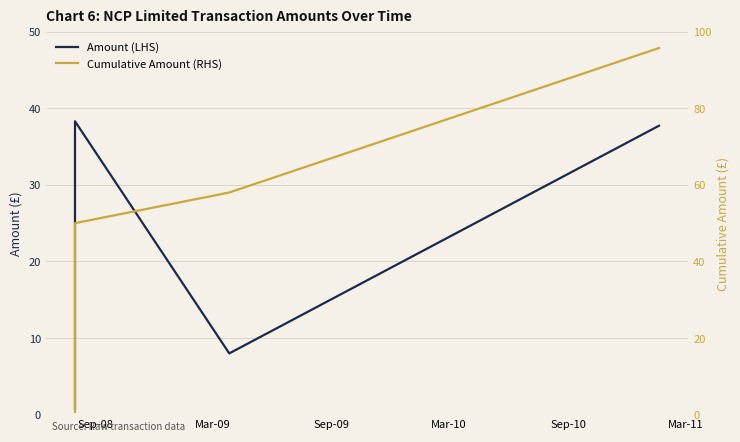

Which has a higher value, Mar-10 or Sep-09?

Mar-10